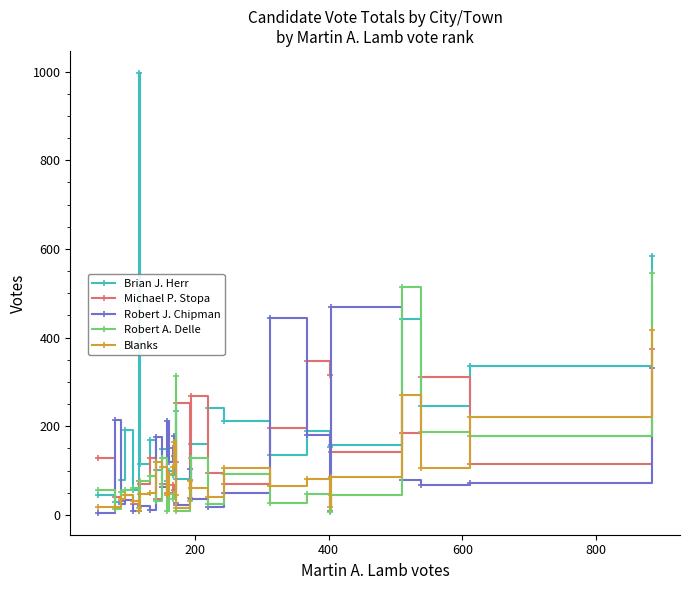

At how many categories does at least one series exceed 747?

1